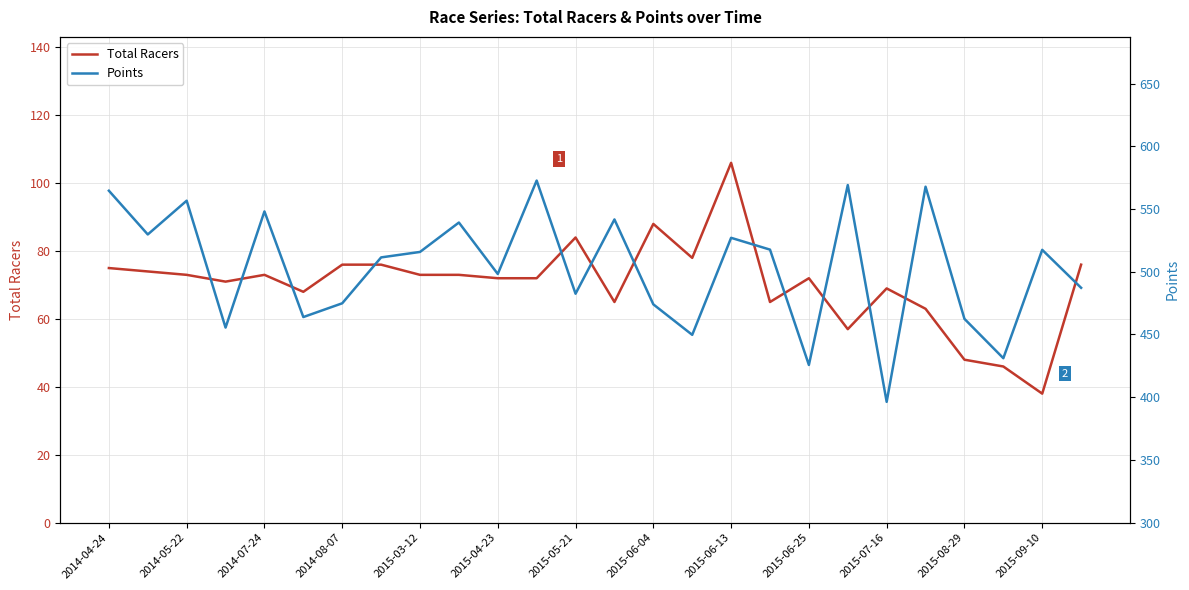

The value of Total Racers at 2015-06-25 is 72. True or false?

True